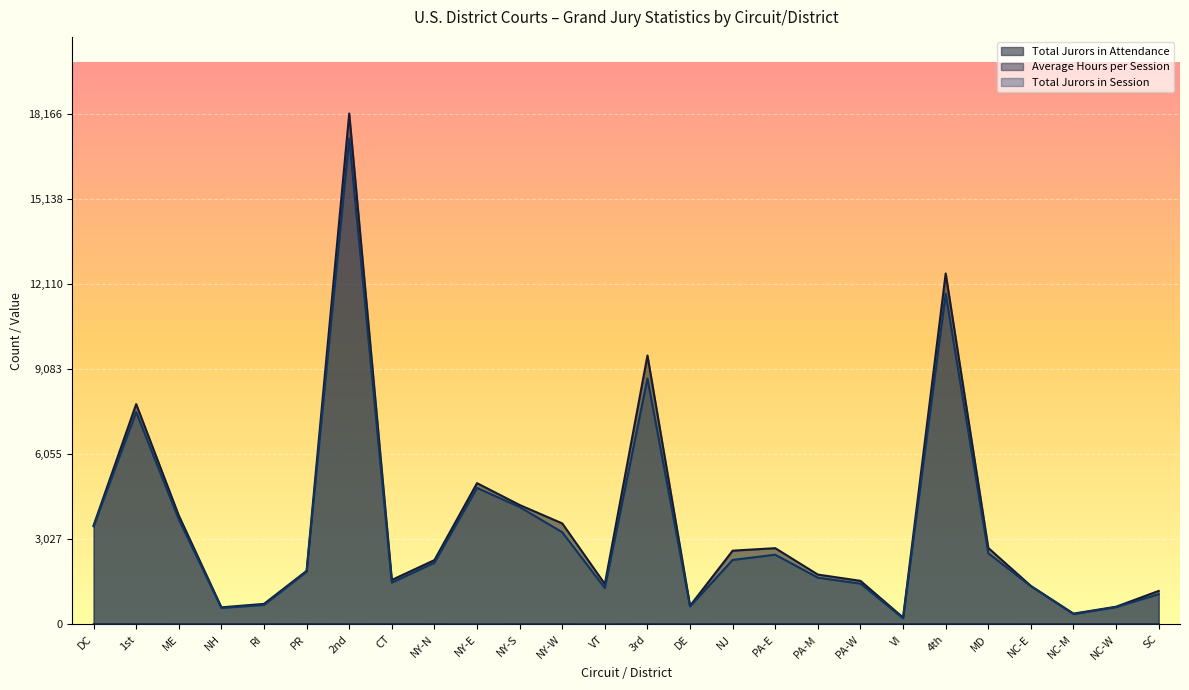

How many data points in Average Hours per Session are above 4?

14